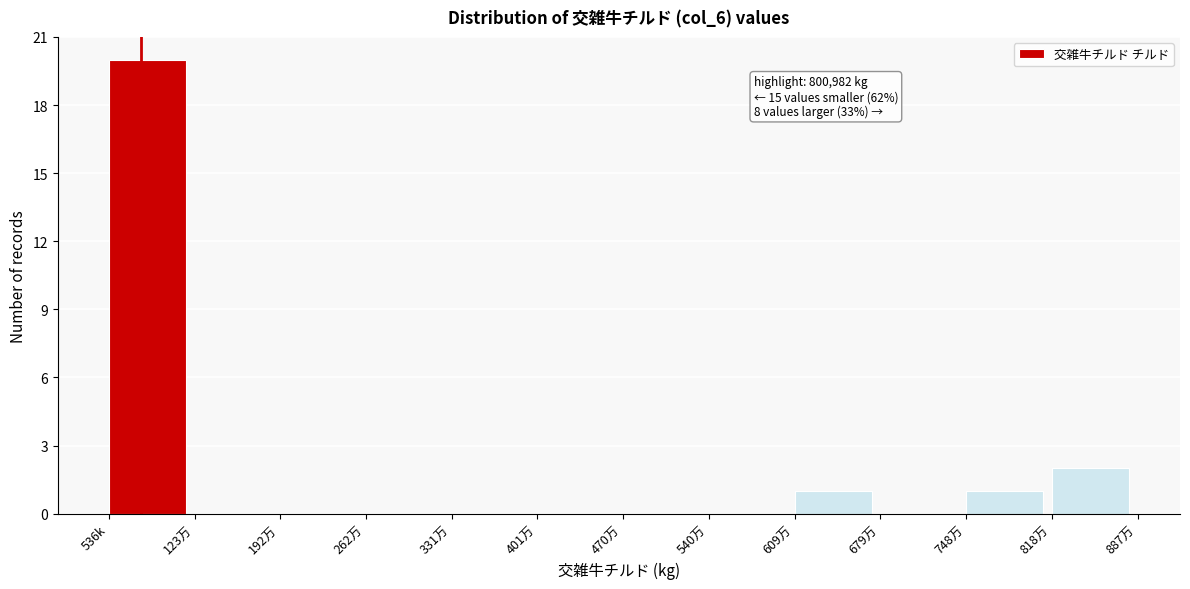

Reading right to left, what are all the values shown in this chart?

818万=2	748万=1	679万=0	609万=1	540万=0	470万=0	401万=0	331万=0	262万=0	192万=0	123万=0	536k=20